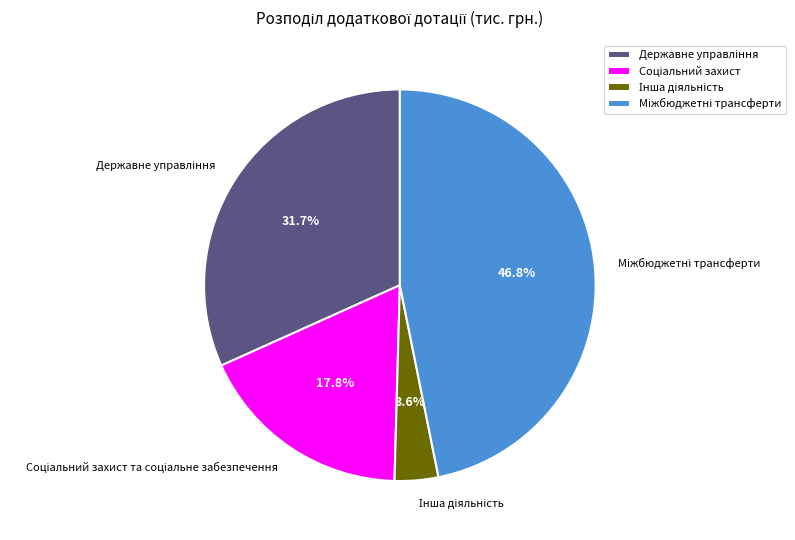

Is there any slice that represents more than half of the pie?

No